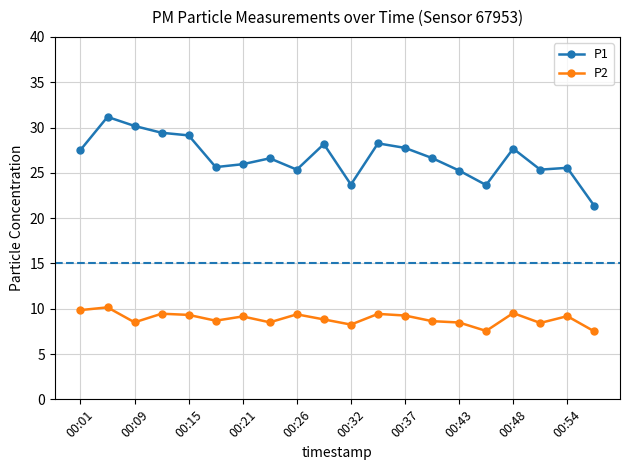

True or false: P1 and P2 cross at least once.

False